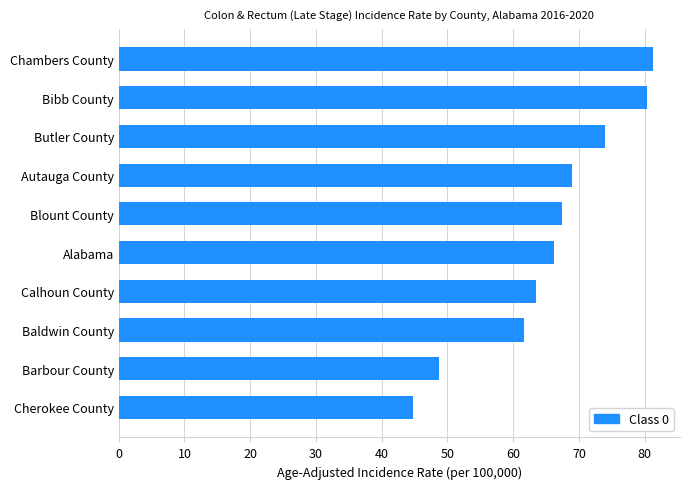

List the labels in order of value, smallest first.

Cherokee County, Barbour County, Baldwin County, Calhoun County, Alabama, Blount County, Autauga County, Butler County, Bibb County, Chambers County